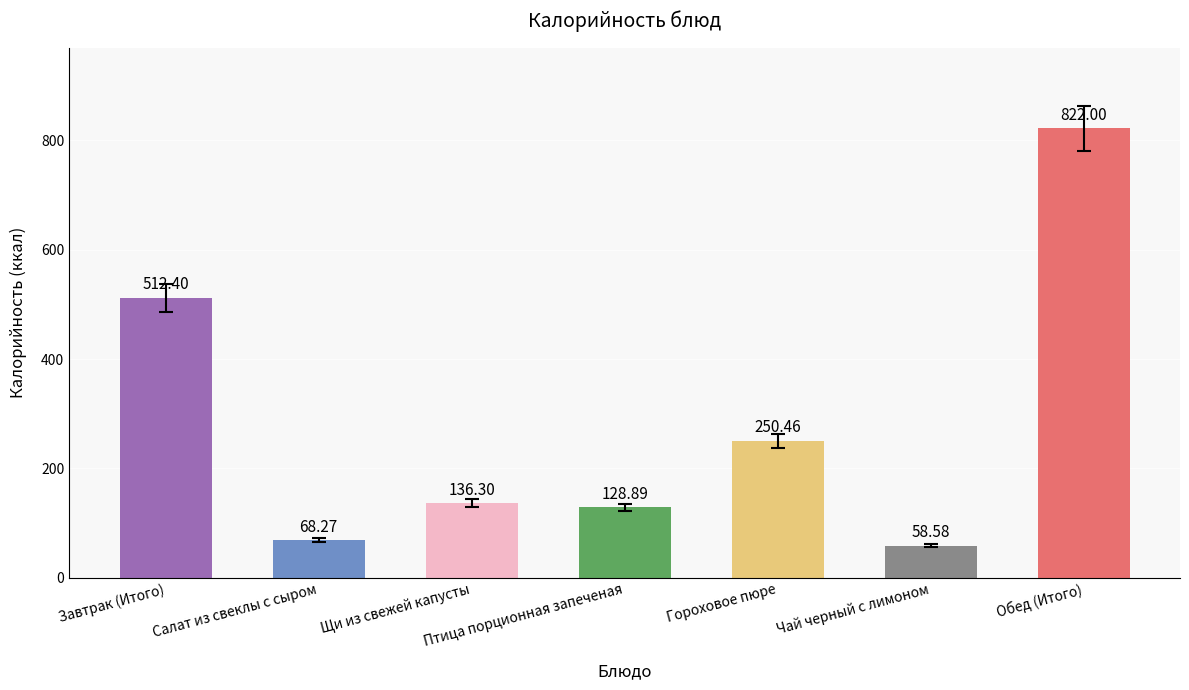

What is the difference between the values at Чай черный с лимоном and Салат из свеклы с сыром?

9.7